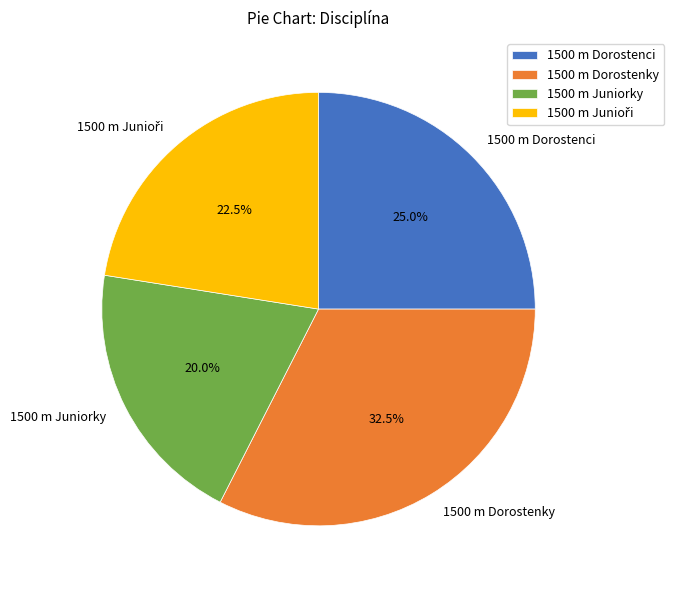

To the nearest percent, what is the combined percentage of 1500 m Dorostenci and 1500 m Juniorky?

45%